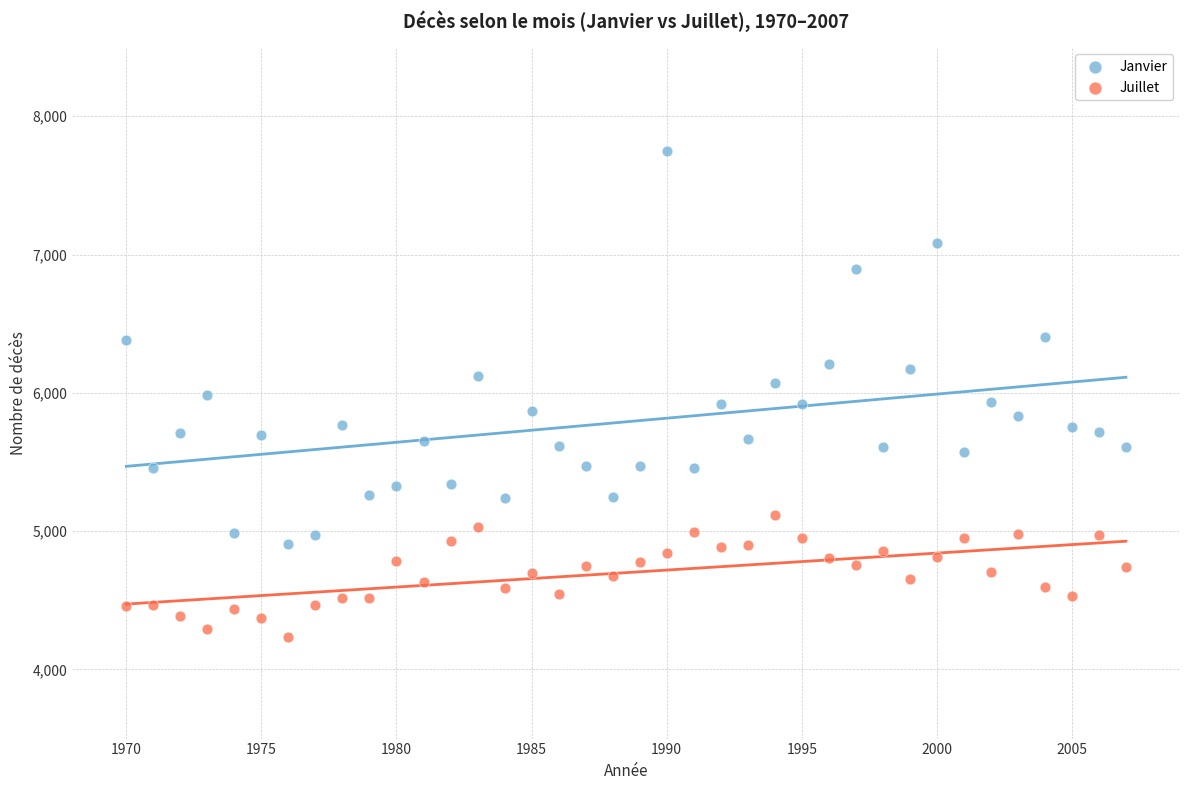

Across all data points, what is the range of X values (max minus min)?

37